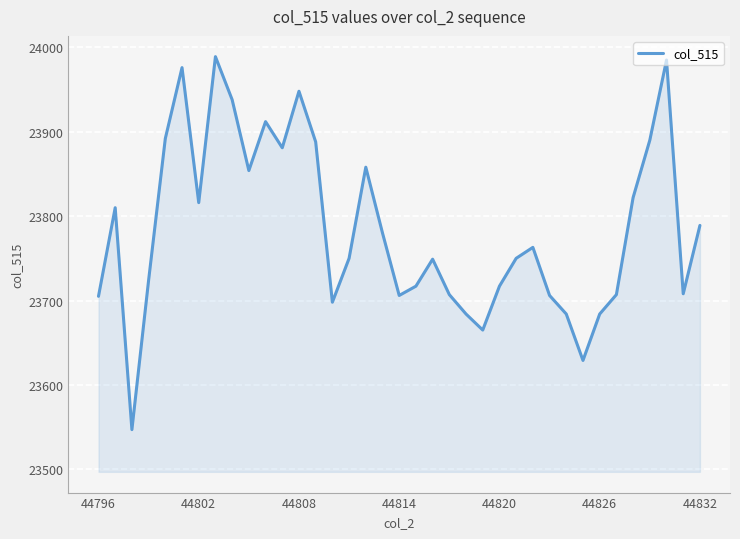

What is the greatest value displayed?

23989